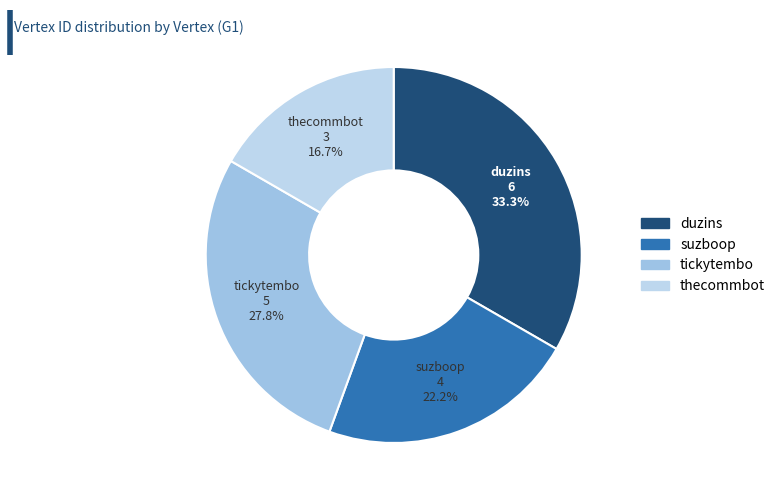

What is the largest slice in the pie chart?

duzins